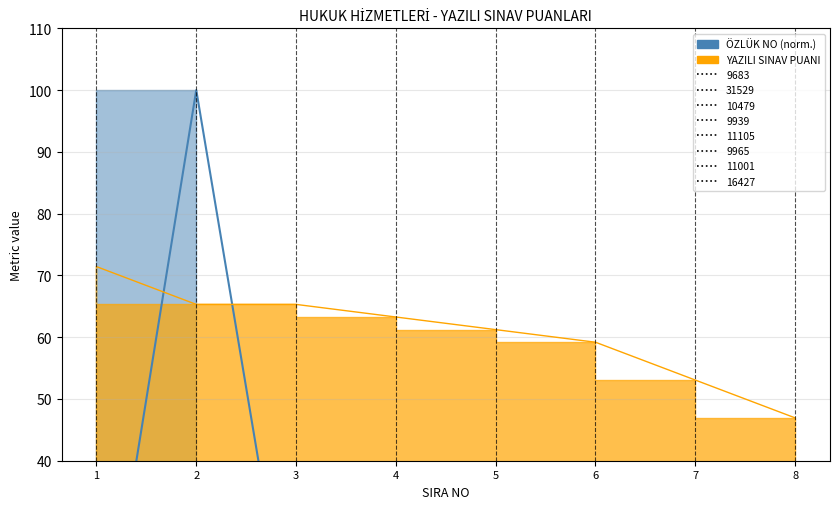

Rank the series at 1 from lowest to highest value.

OZLUK NO, YAZILI SINAV PUANI